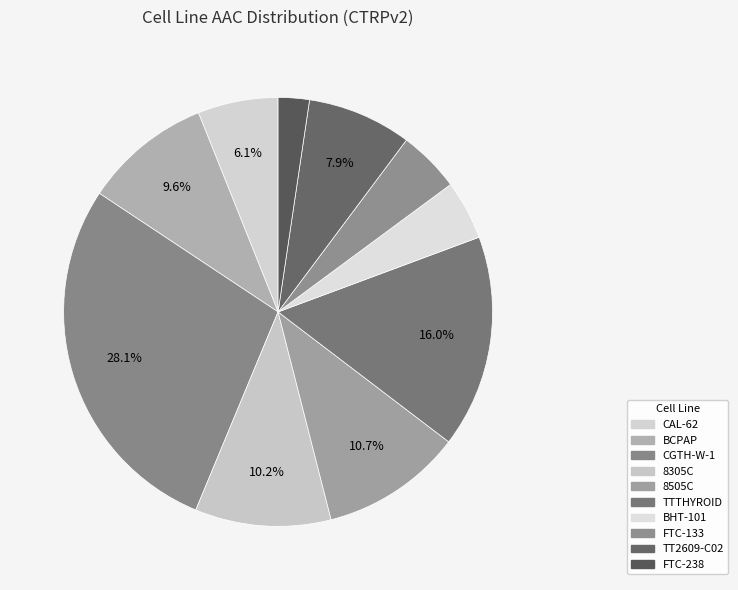

What is the largest slice in the pie chart?

CGTH-W-1